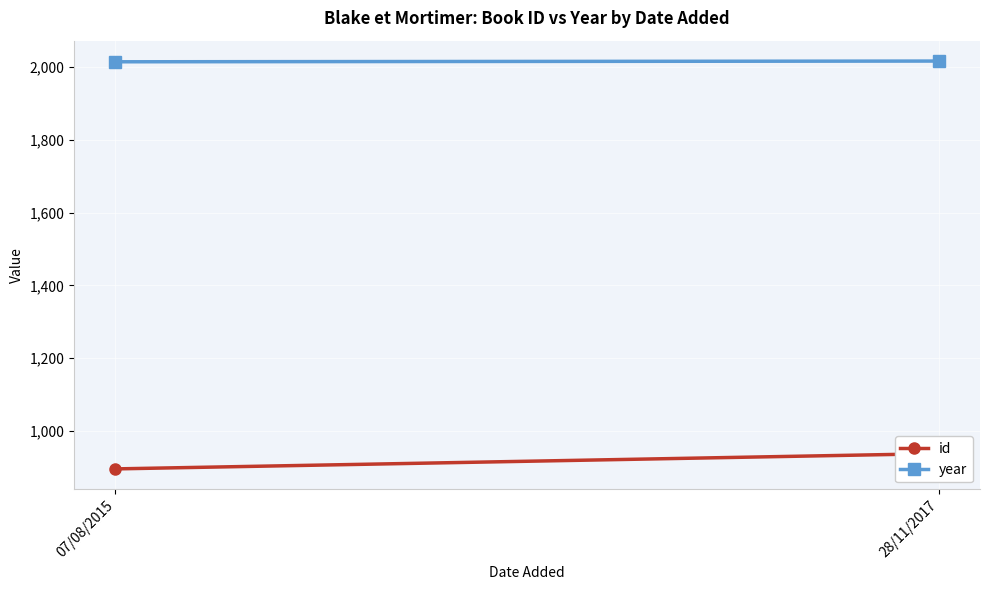

What are all the series names shown in the legend?

id, year